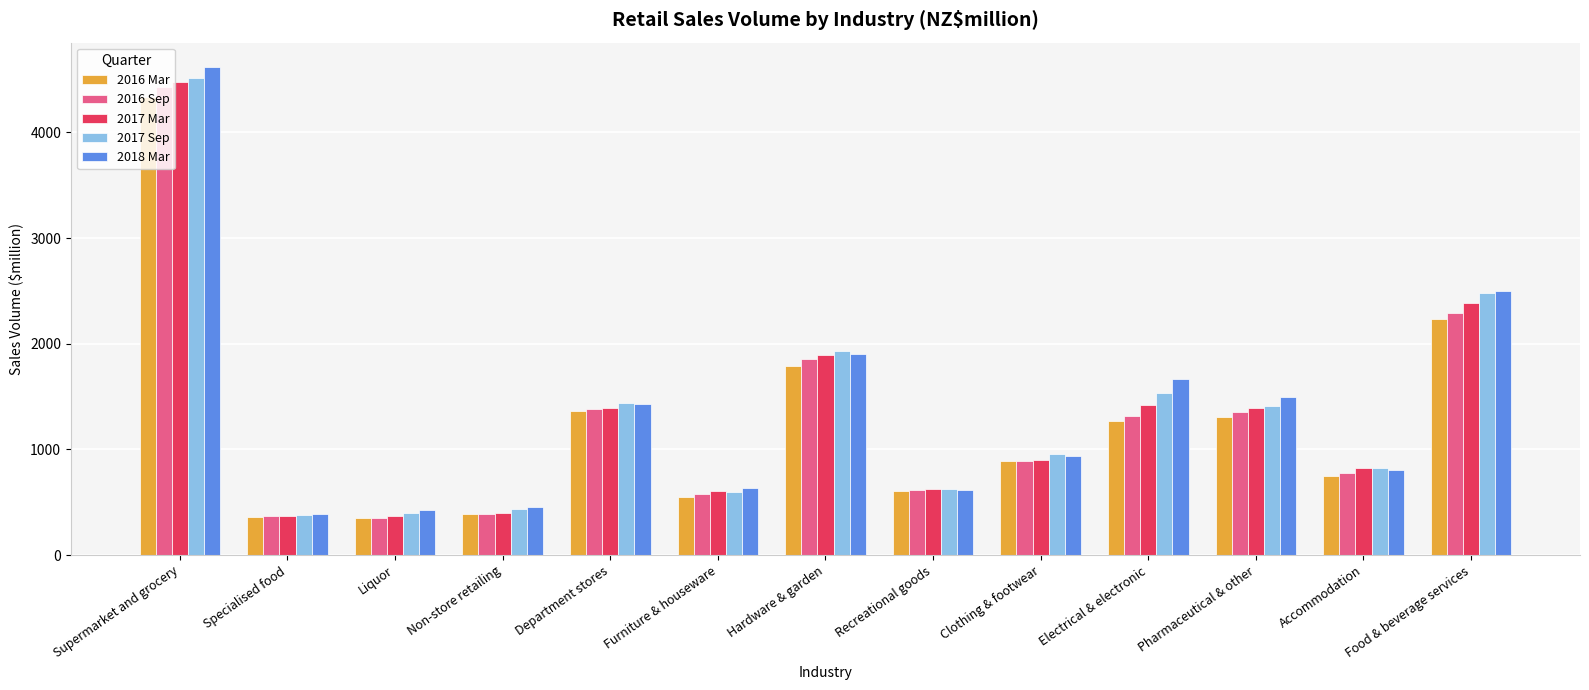

Which label corresponds to the largest value in the chart?

Supermarket and grocery